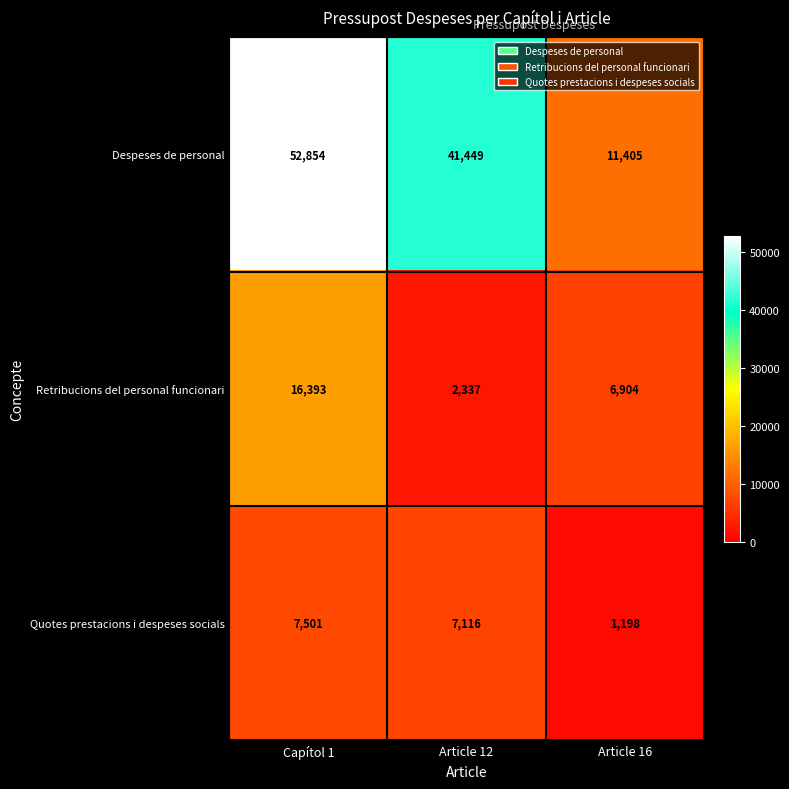

Rank the series at Article 16 from highest to lowest value.

Despeses de personal, Retribucions del personal funcionari, Quotes prestacions i despeses socials